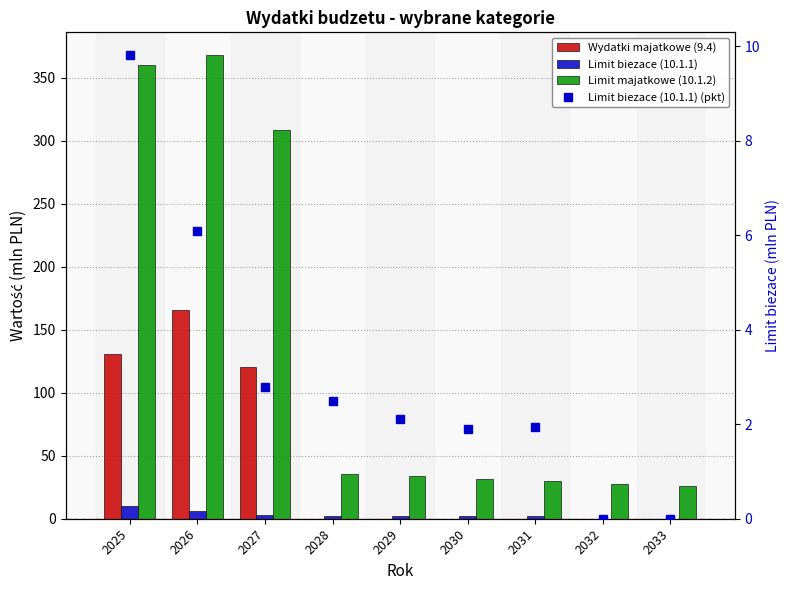

Read the Limit majatkowe (10.1.2) value at 2029.

33.7